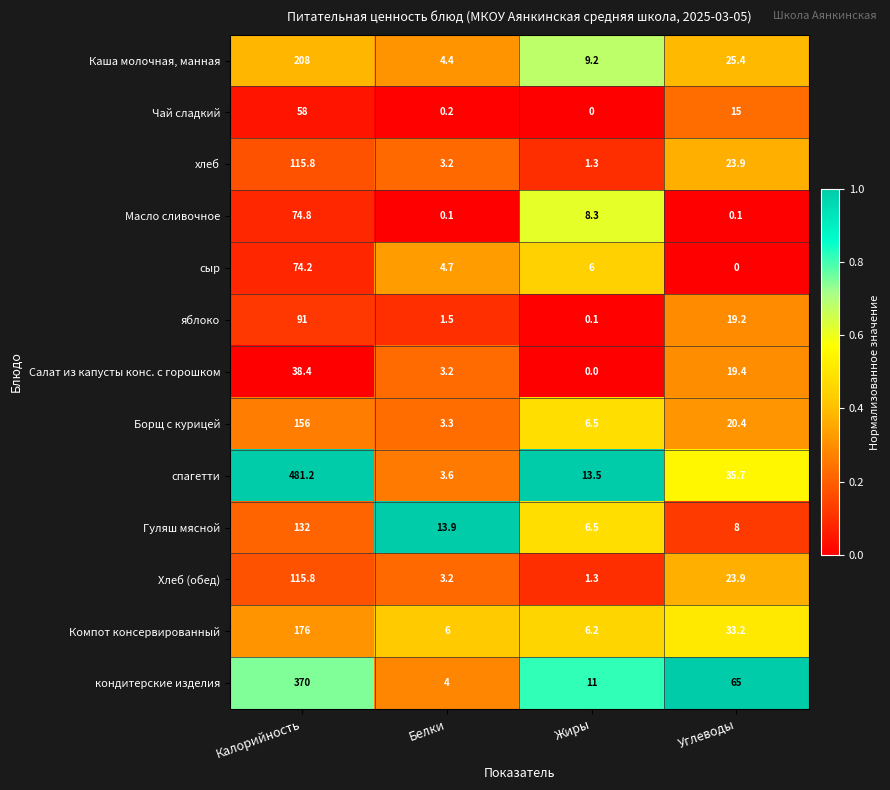

What is the maximum value shown in the chart?

481.2